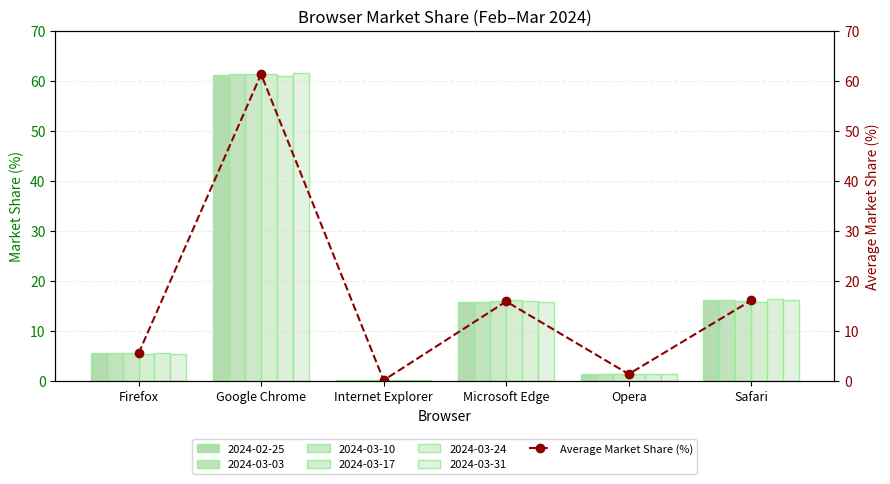

Are the bars horizontal?

No